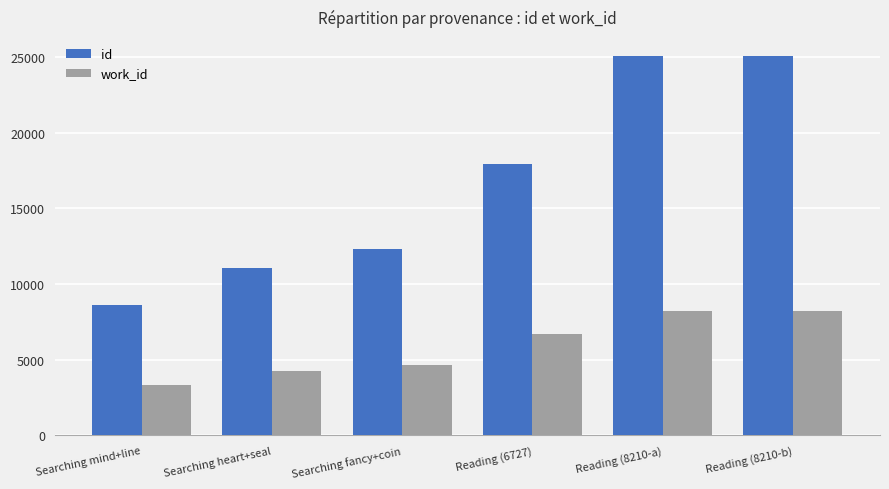

What is the label of the 2nd bar from the left?

Searching heart+seal